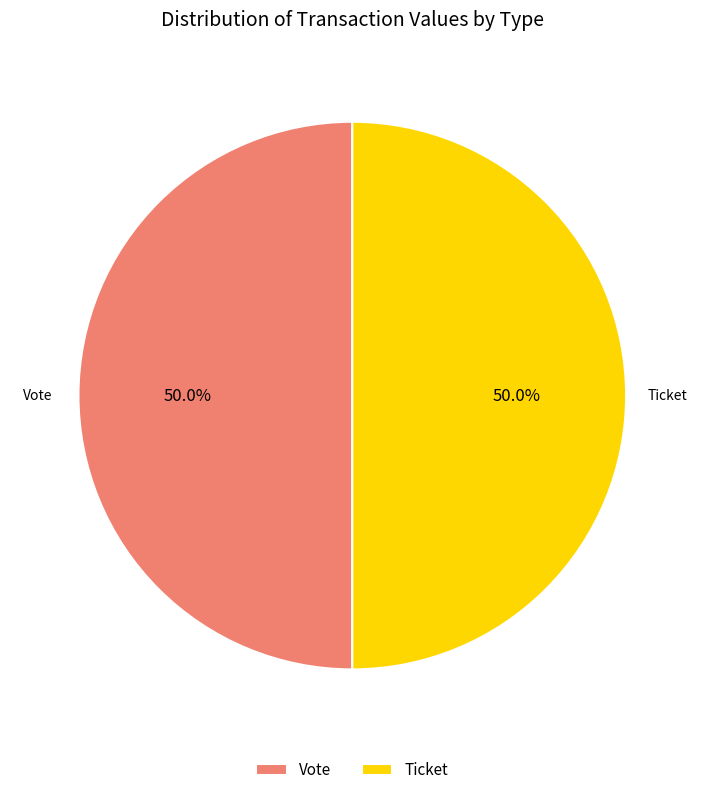

What is the ratio of the value at Ticket to the value at Vote?

1.0